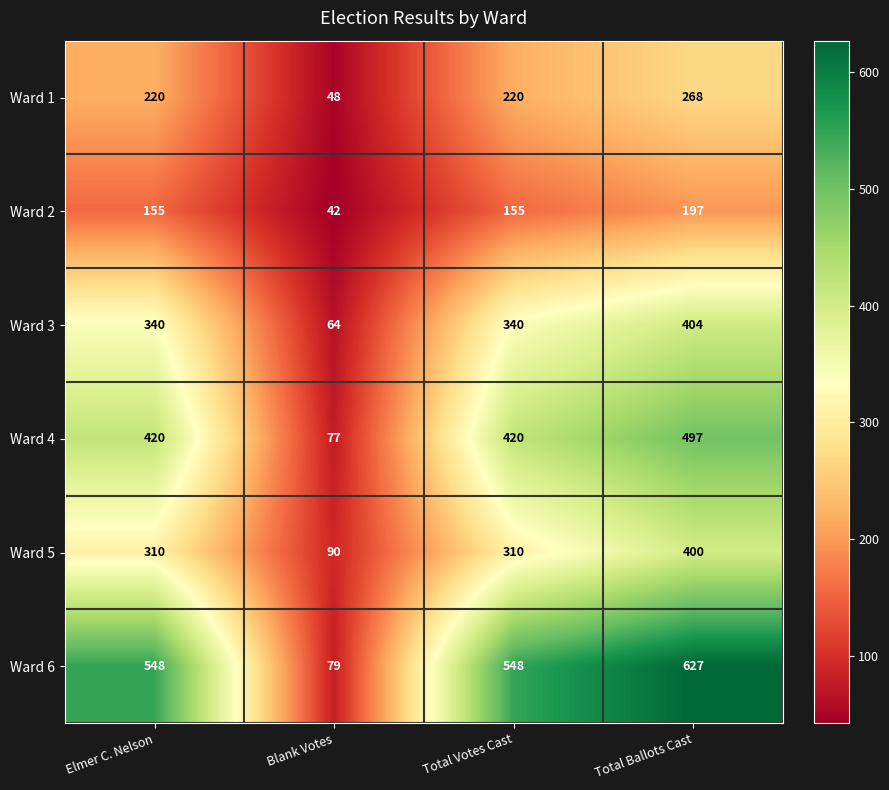

The Ward 3 series shows 22 at Blank Votes. True or false?

False